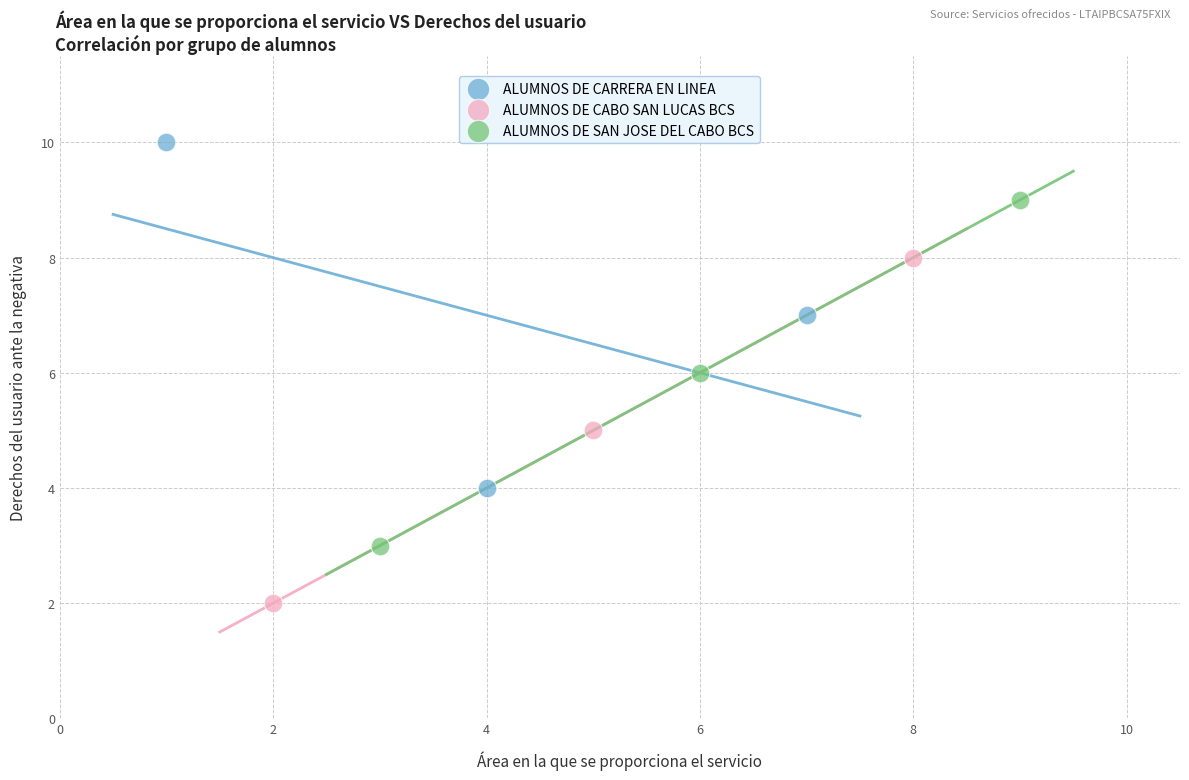

Which series contains the lowest Y value?

ALUMNOS DE CABO SAN LUCAS BCS